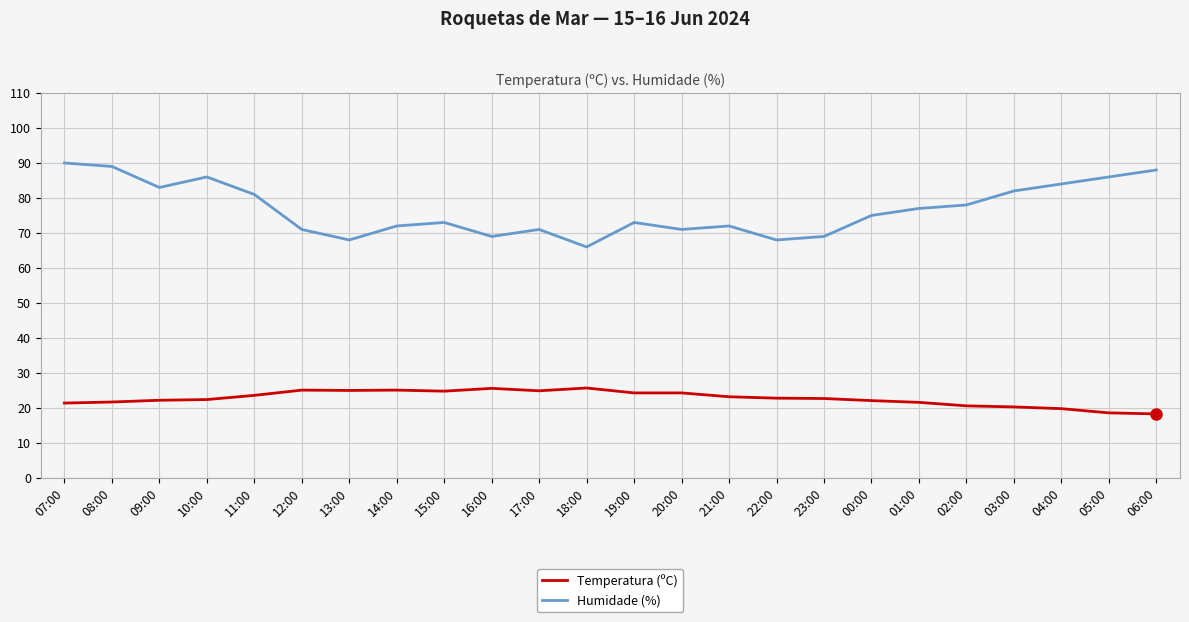

Is this an area chart (filled region under the line)?

No